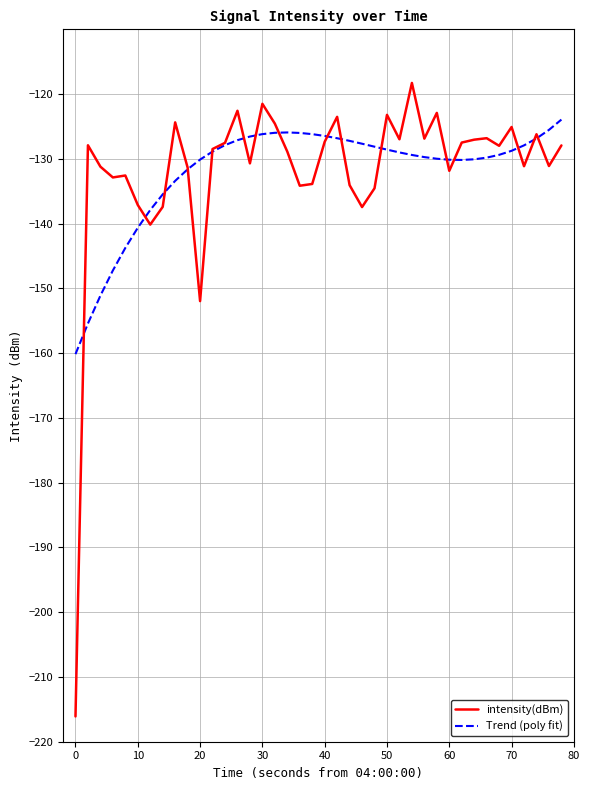

List the series in order of their peak value, lowest first.

Trend (poly fit), intensity(dBm)